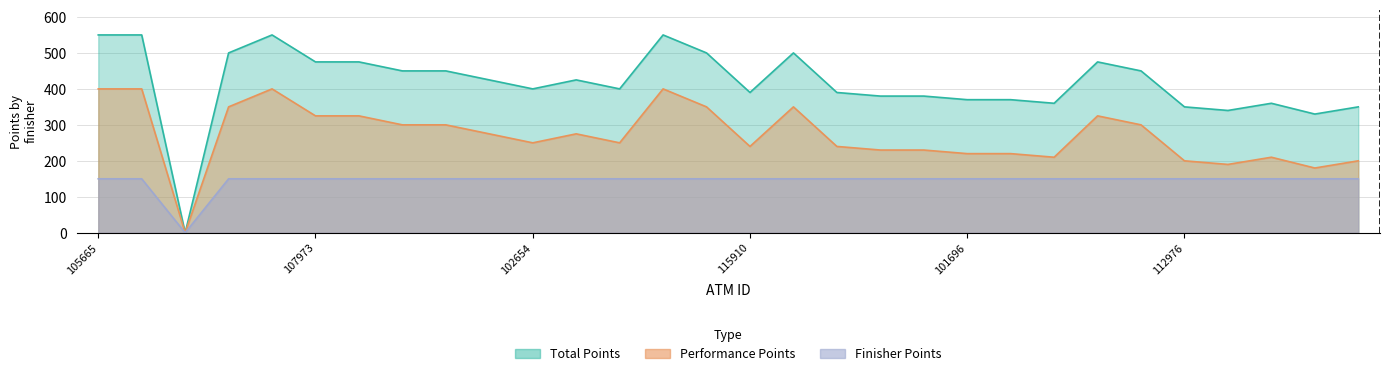

The value of Finisher Points at 102644 is 208. True or false?

False